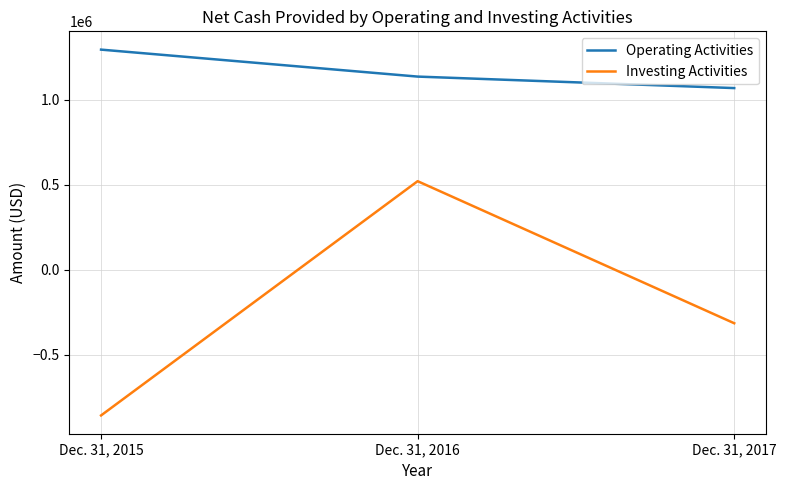

Rank the series by their average value, from highest to lowest.

Operating Activities, Investing Activities